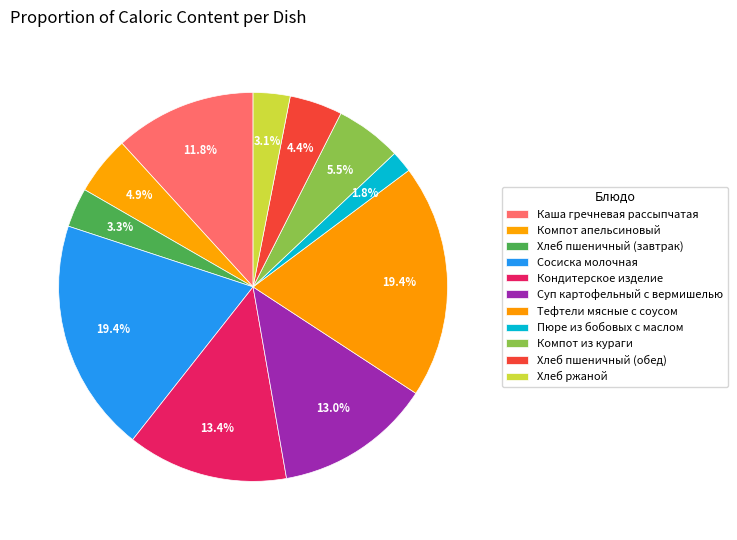

What percentage is the Тефтели мясные с соусом slice, to the nearest percent?

19%